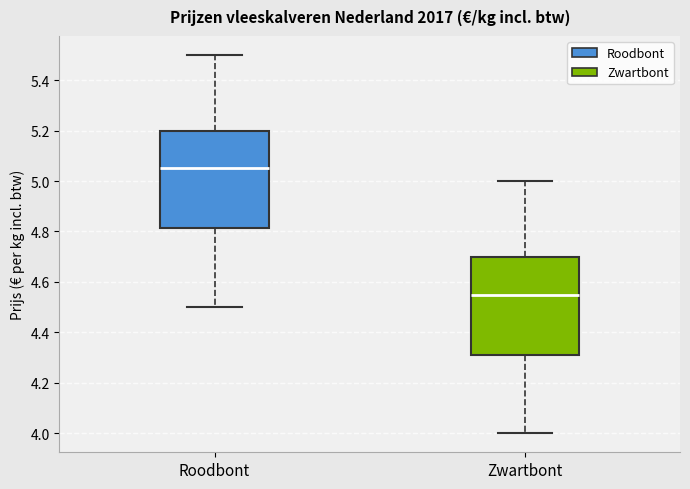

Reading left to right, read every box against the y-axis: the position of its median line, the range the box covers, and the ends of its whiskers. The values are not printed on the chart, so give them approximately, as read against the axis.

Roodbont: median 5.06, box 4.82 to 5.20, whiskers 4.50 to 5.50
Zwartbont: median 4.56, box 4.32 to 4.70, whiskers 4.00 to 5.00